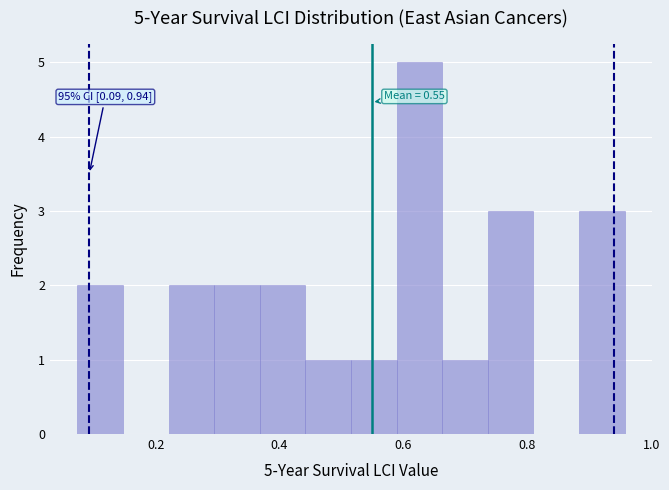

Around what value on the x-axis is the tallest bar? Give the approximate position of its centre, as read against the axis.

0.62